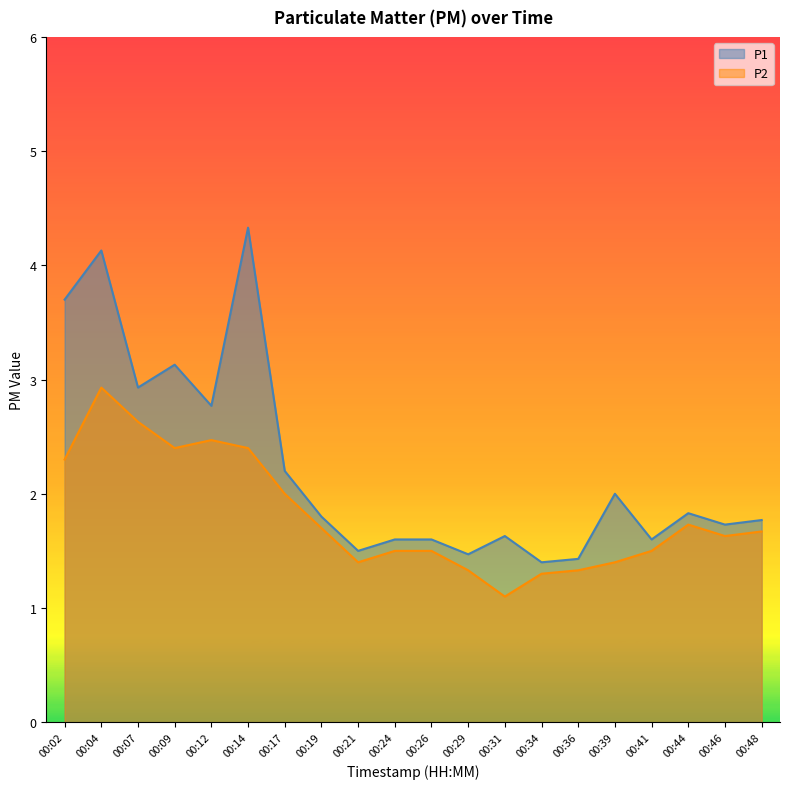

What is the highest value of the P1 series?

4.3